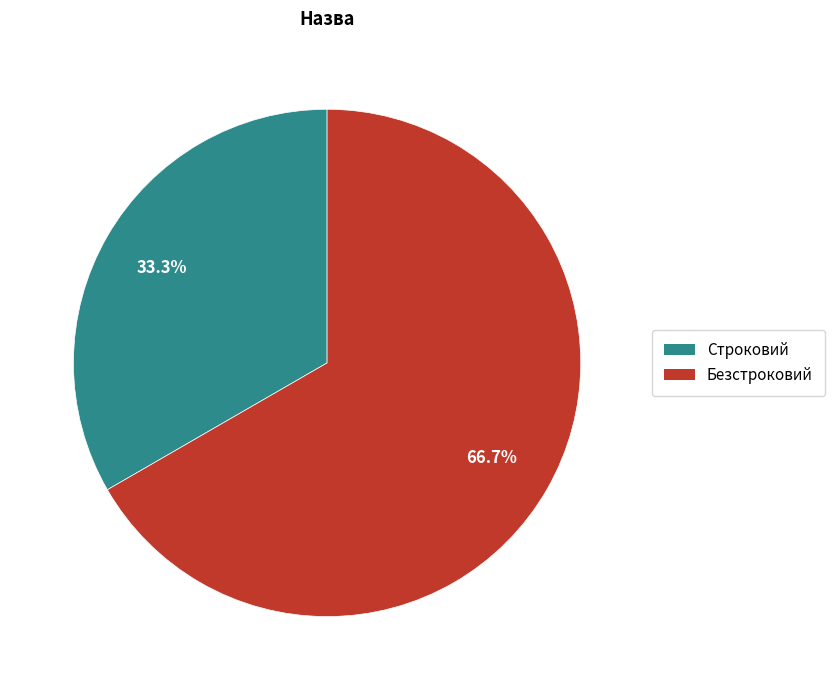

Is Строковий the majority of the pie?

No